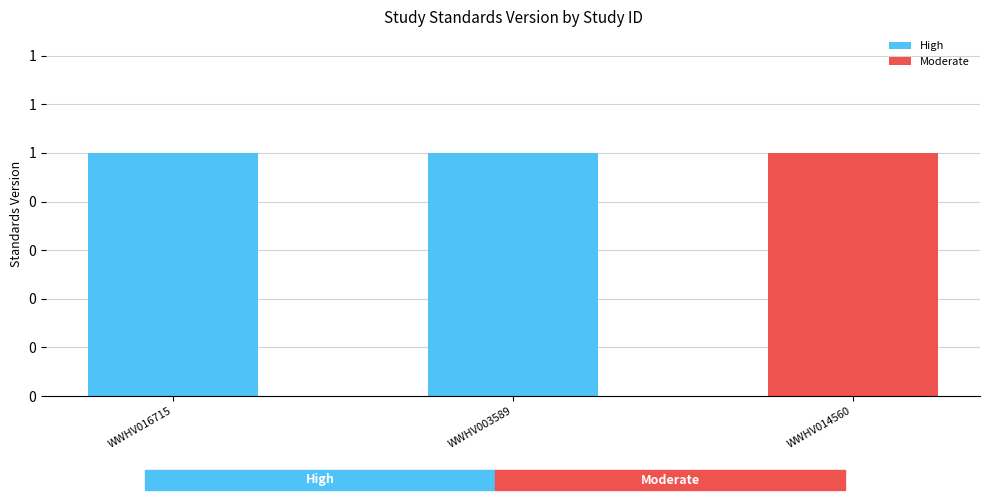

Reading left to right, transcribe all the data shown in this chart.

High: WWHV016715=1	WWHV003589=1	WWHV014560=0
Moderate: WWHV016715=0	WWHV003589=0	WWHV014560=1